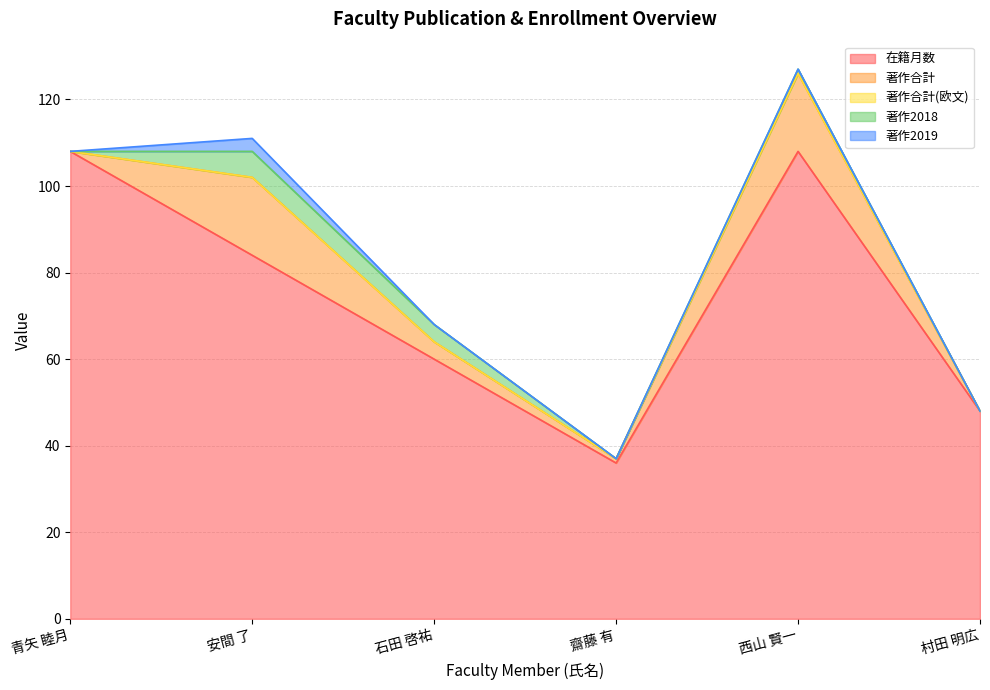

Reading left to right, transcribe all the data shown in this chart.

在籍月数: 青矢 睦月=108	安間 了=84	石田 啓祐=60	齋藤 有=36	西山 賢一=108	村田 明広=48
著作合計: 青矢 睦月=0	安間 了=18	石田 啓祐=4	齋藤 有=1	西山 賢一=18	村田 明広=0
著作合計(欧文): 青矢 睦月=0	安間 了=0	石田 啓祐=0	齋藤 有=0	西山 賢一=0	村田 明広=0
著作2018: 青矢 睦月=0	安間 了=6	石田 啓祐=4	齋藤 有=0	西山 賢一=1	村田 明広=0
著作2019: 青矢 睦月=0	安間 了=3	石田 啓祐=0	齋藤 有=0	西山 賢一=0	村田 明広=0